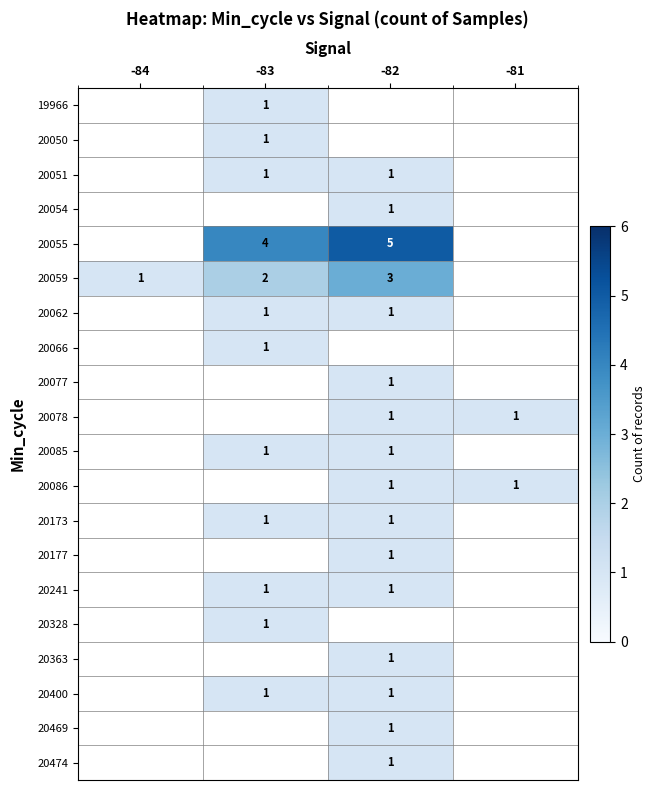

How many series are shown in this chart?

20